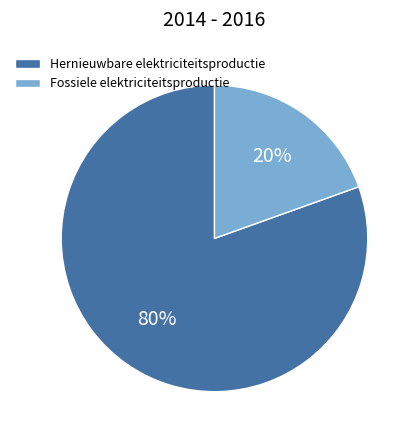

Which slice is the smallest?

Fossiele elektriciteitsproductie